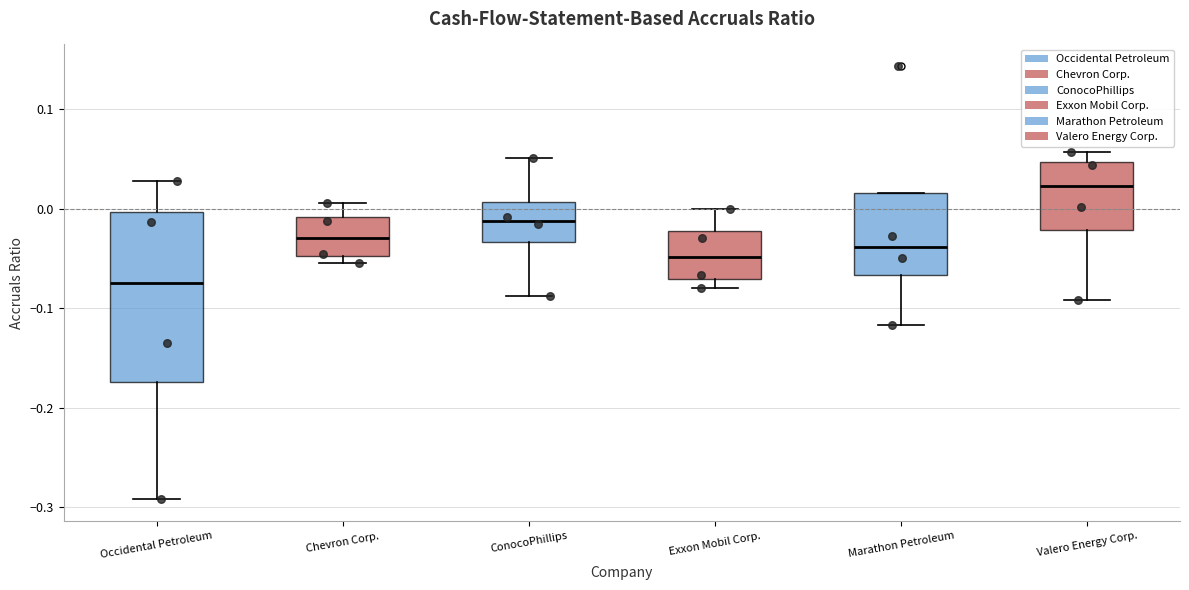

Reading left to right, read every box against the y-axis: the position of its median line, the range the box covers, and the ends of its whiskers. The values are not printed on the chart, so give them approximately, as read against the axis.

Occidental Petroleum: median -0.07, box -0.17 to 0.00, whiskers -0.29 to 0.03
Chevron Corp.: median -0.03, box -0.05 to -0.01, whiskers -0.05 (just below the box's lower edge) to 0.01
ConocoPhillips: median -0.01, box -0.03 to 0.01, whiskers -0.09 to 0.05
Exxon Mobil Corp.: median -0.05, box -0.07 to -0.02, whiskers -0.08 to 0.00
Marathon Petroleum: median -0.04, box -0.07 to 0.02, whiskers -0.12 to 0.02
Valero Energy Corp.: median 0.02, box -0.02 to 0.05, whiskers -0.09 to 0.06